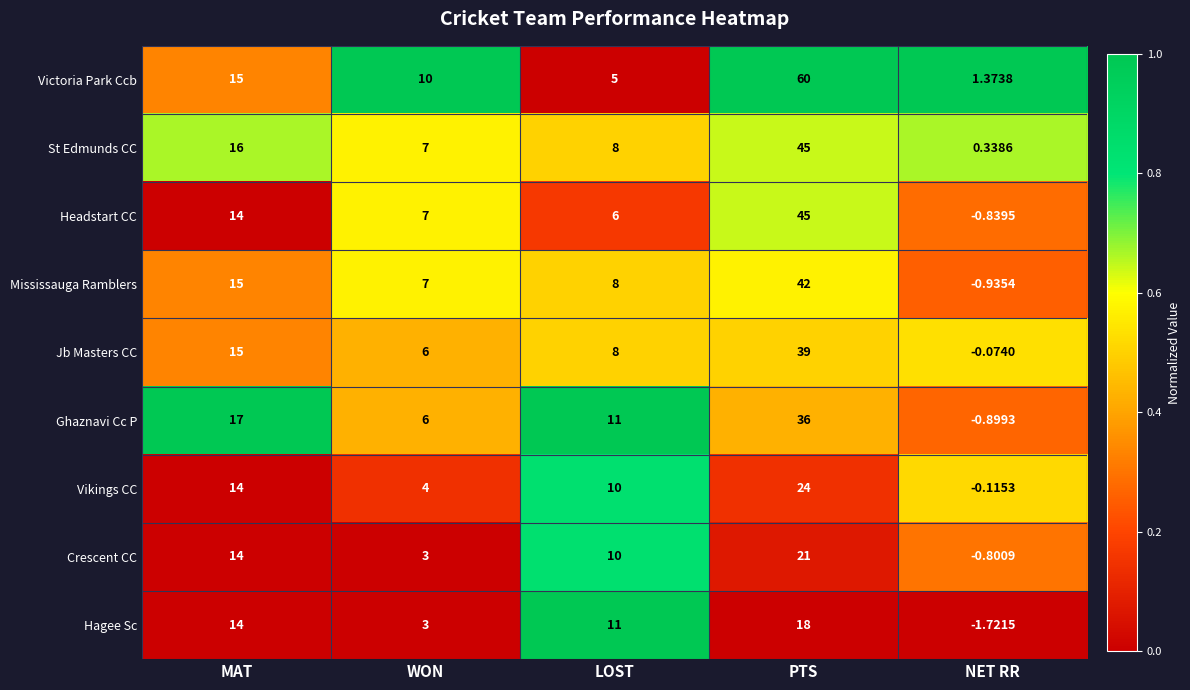

What is the difference between the highest and lowest values at WON?

7.0